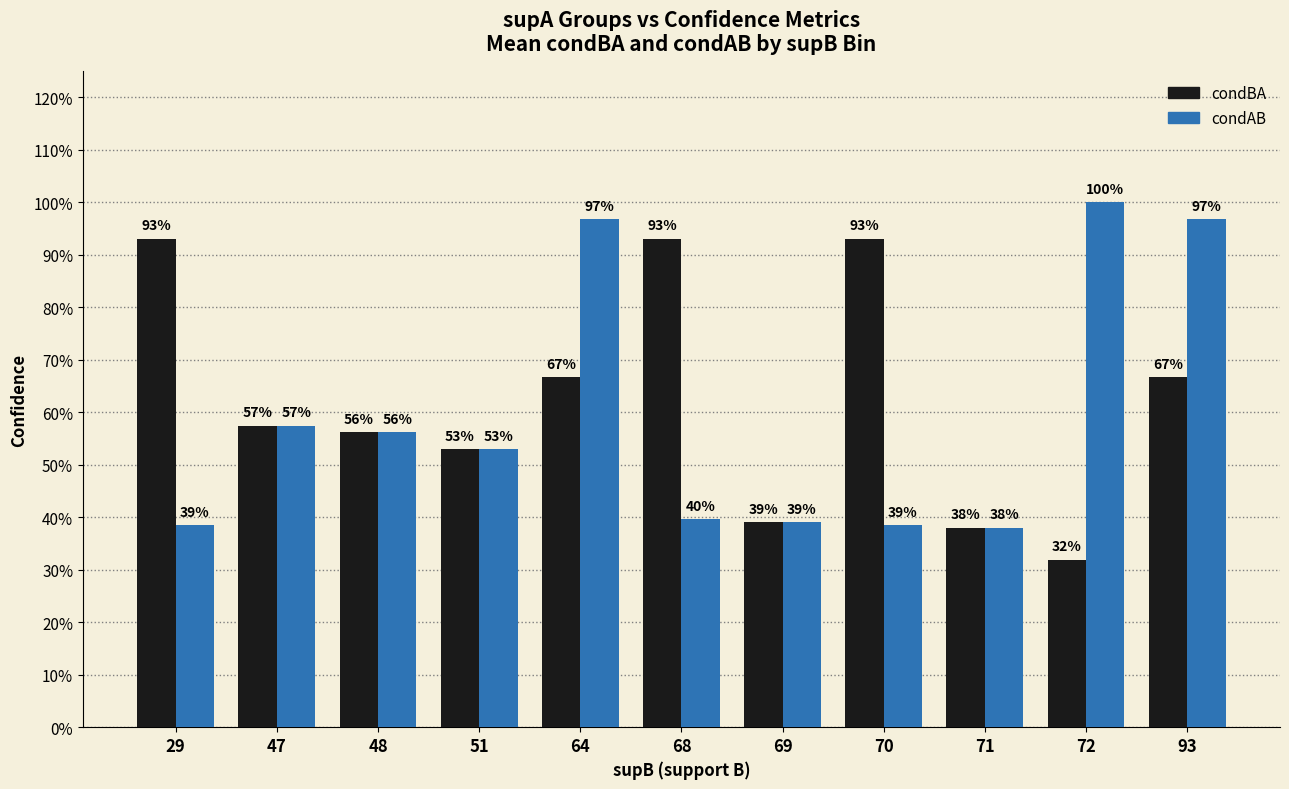

List the series in order of their overall mean, lowest first.

condAB, condBA